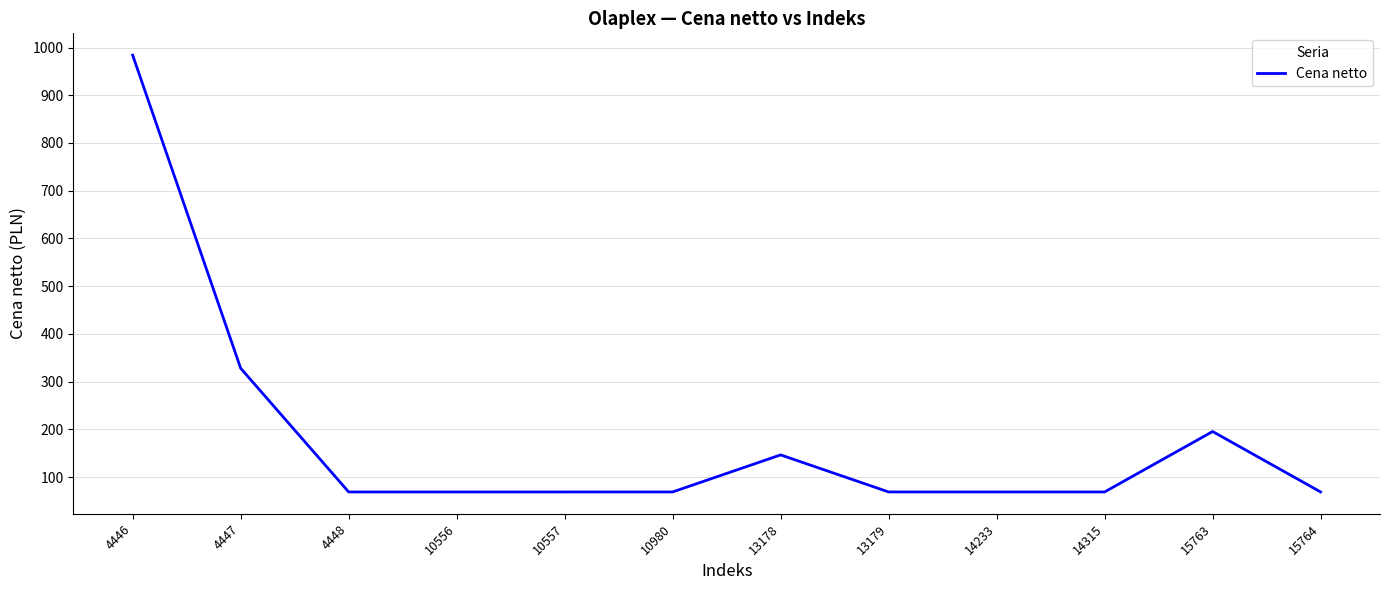

What is the difference between the maximum and minimum values?

915.1